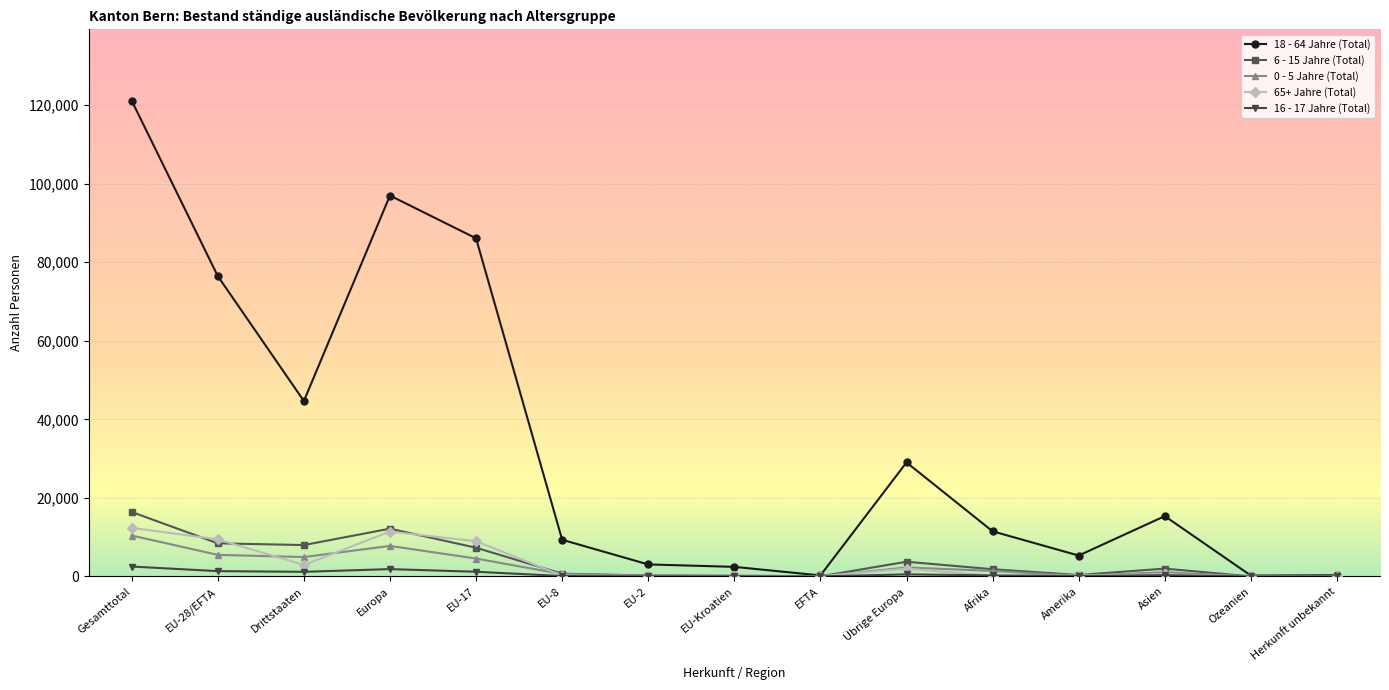

Rank the series by their maximum value, from highest to lowest.

18 - 64 Jahre (Total), 6 - 15 Jahre (Total), 65+ Jahre (Total), 0 - 5 Jahre (Total), 16 - 17 Jahre (Total)